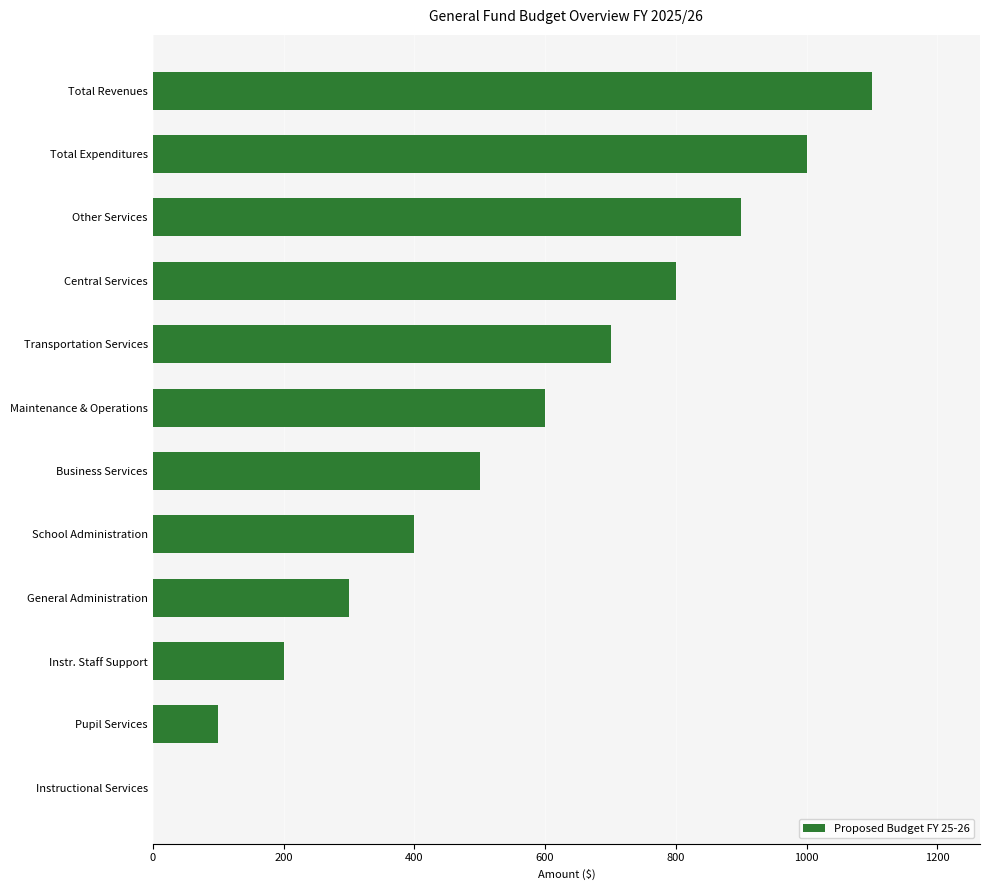

Reading bottom to top, list all the values displayed in this chart.

Instructional Services=0	Pupil Services=100	Instr. Staff Support=200	General Administration=300	School Administration=400	Business Services=500	Maintenance & Operations=600	Transportation Services=700	Central Services=800	Other Services=900	Total Expenditures=1000	Total Revenues=1100